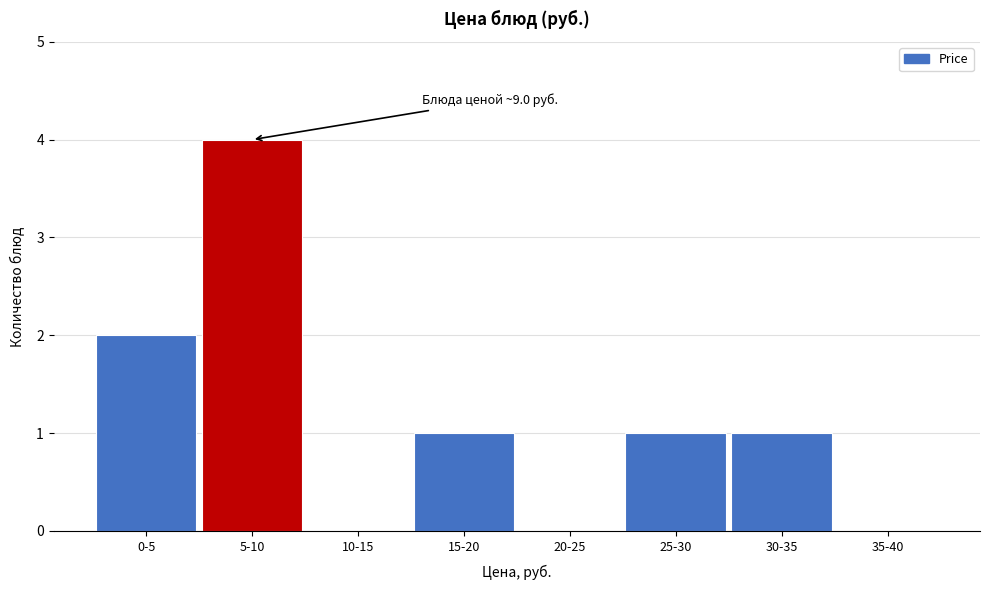

Reading left to right, extract all data points from this chart.

0-5=2	5-10=4	10-15=0	15-20=1	20-25=0	25-30=1	30-35=1	35-40=0